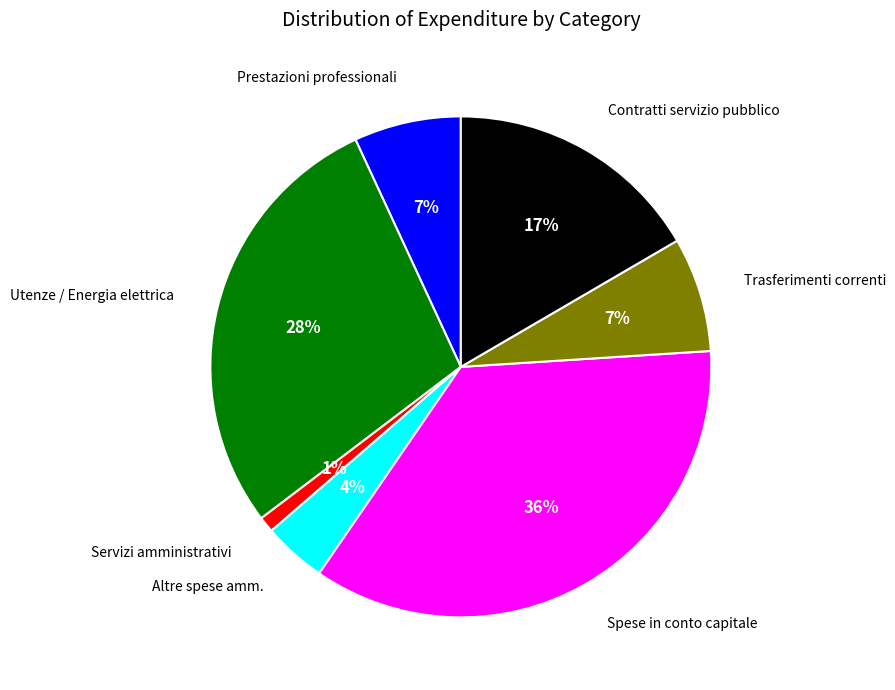

Is there any slice that represents more than half of the pie?

No